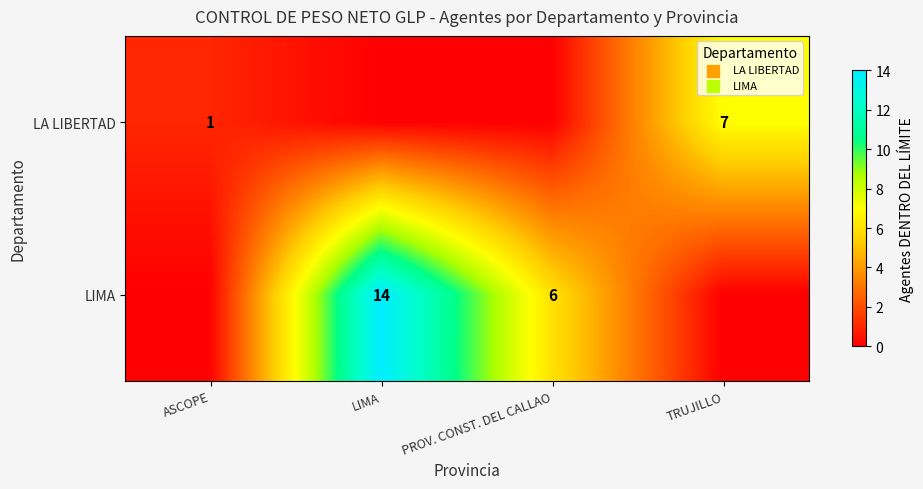

At how many categories does at least one series exceed 6?

2